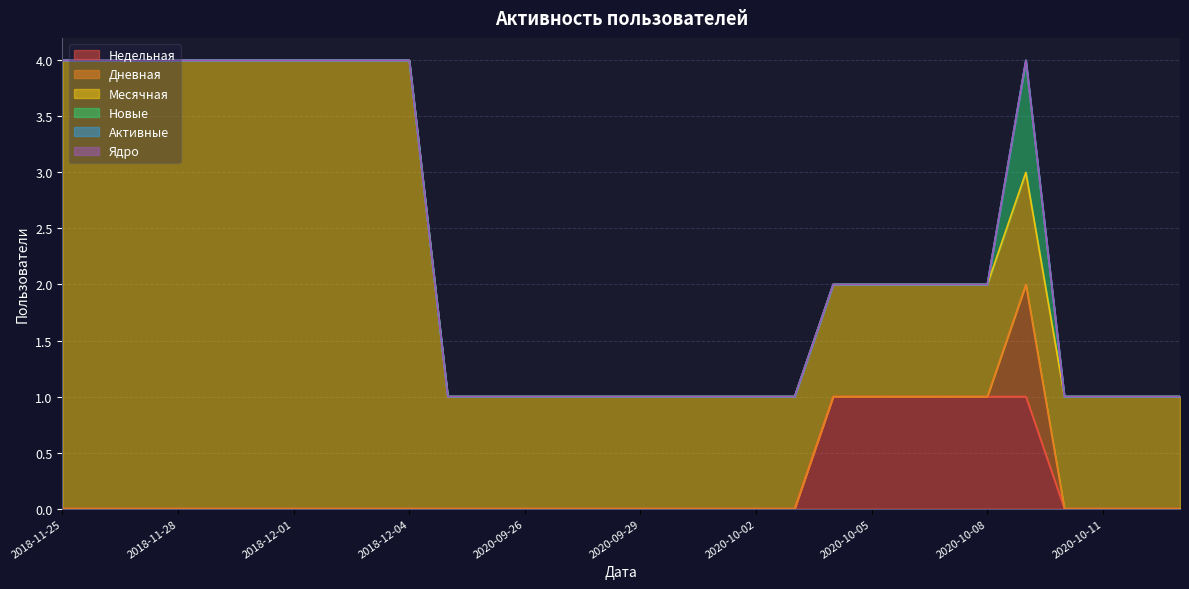

What is the difference between the maximum and minimum values in the Новые series?

1